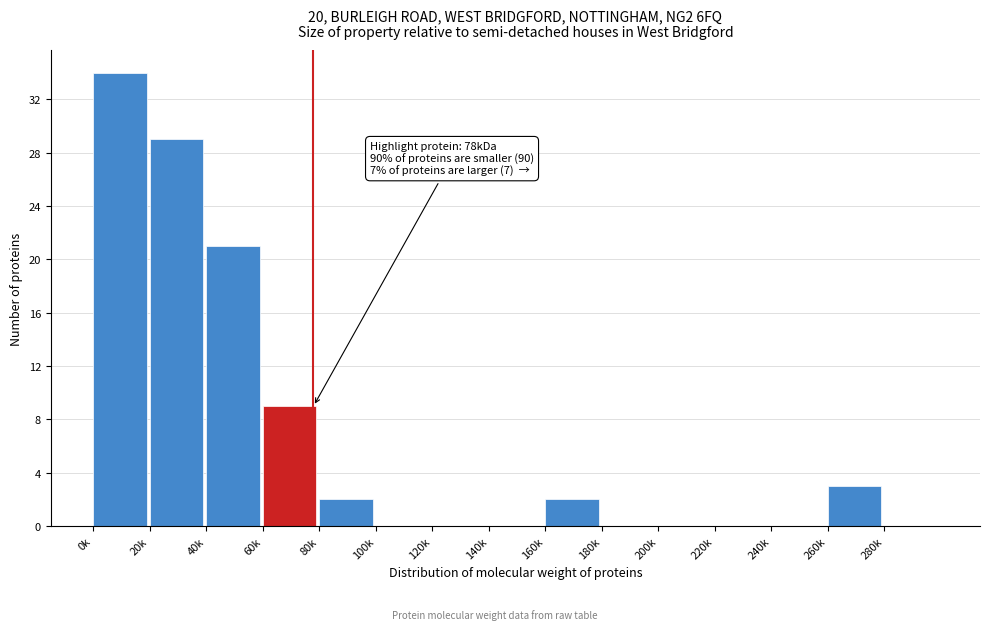

Reading right to left, transcribe all the data shown in this chart.

280k=0	260k=3	240k=0	220k=0	200k=0	180k=0	160k=2	140k=0	120k=0	100k=0	80k=2	60k=9	40k=21	20k=29	0k=34